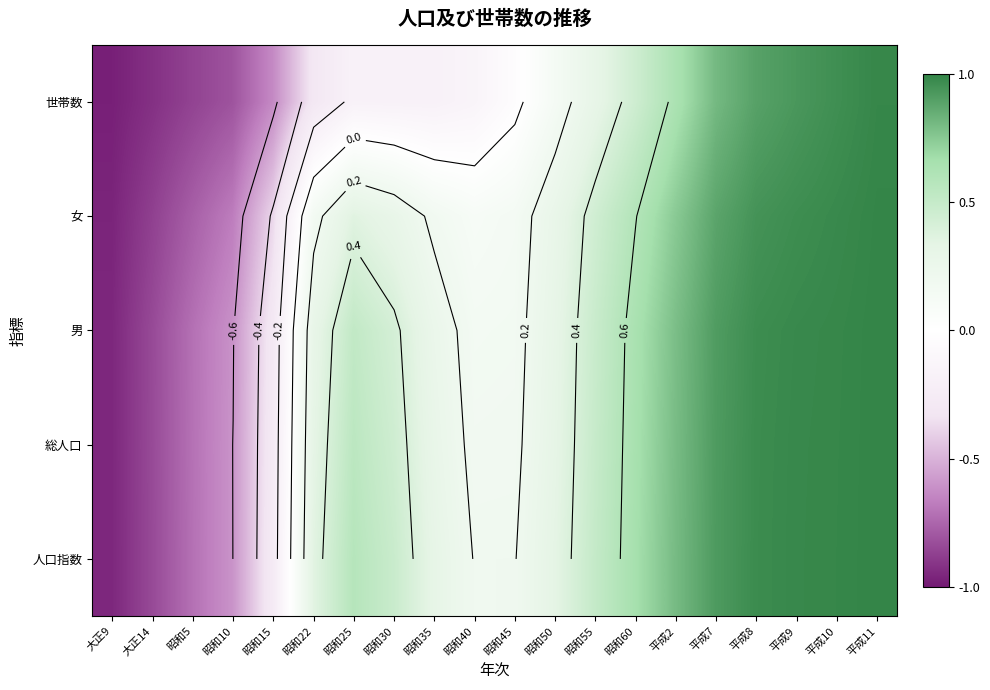

What value does the 総人口 series have at 昭和35?

0.3